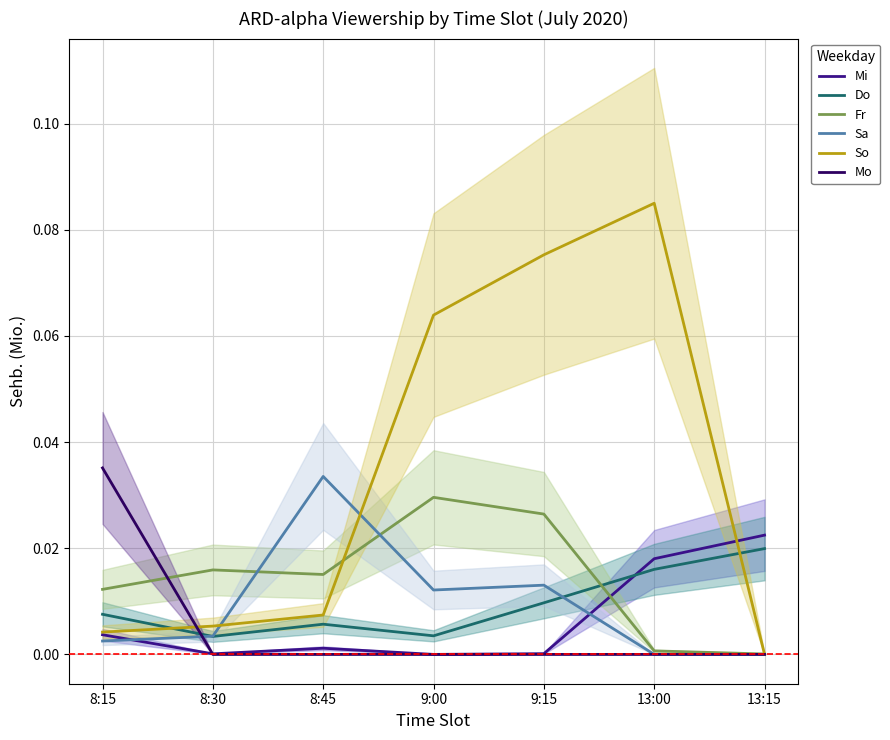

True or false: So and Sa cross at least once.

True